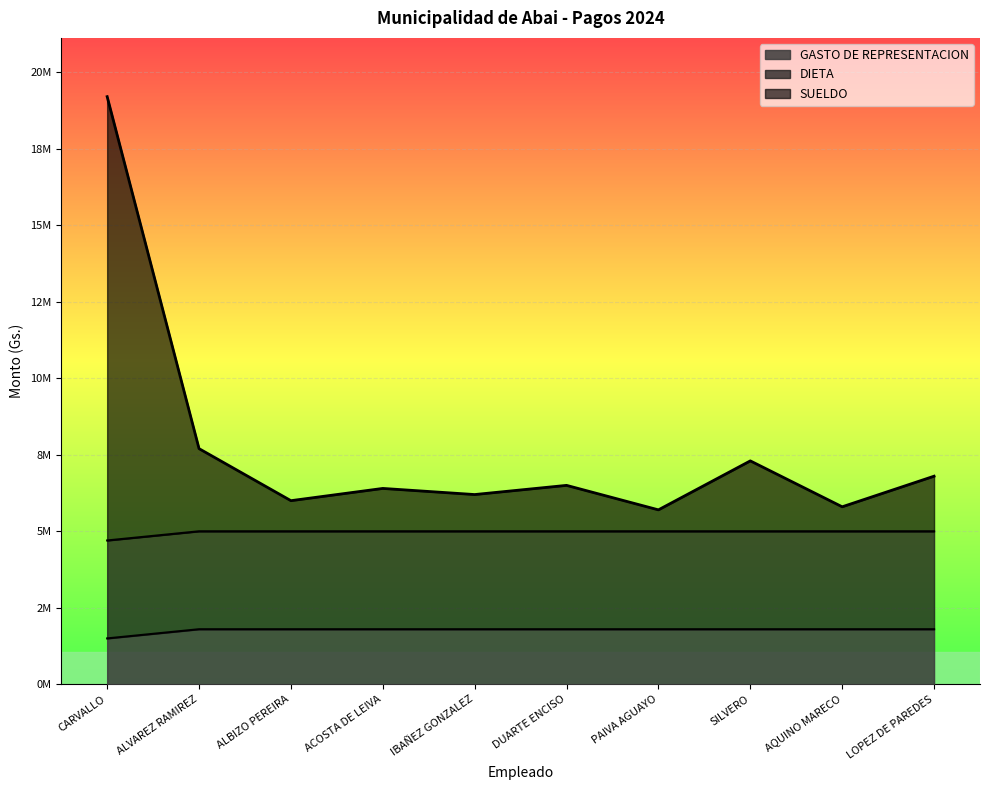

Is it true that GASTO DE REPRESENTACION equals 2394087 at CARVALLO?

False